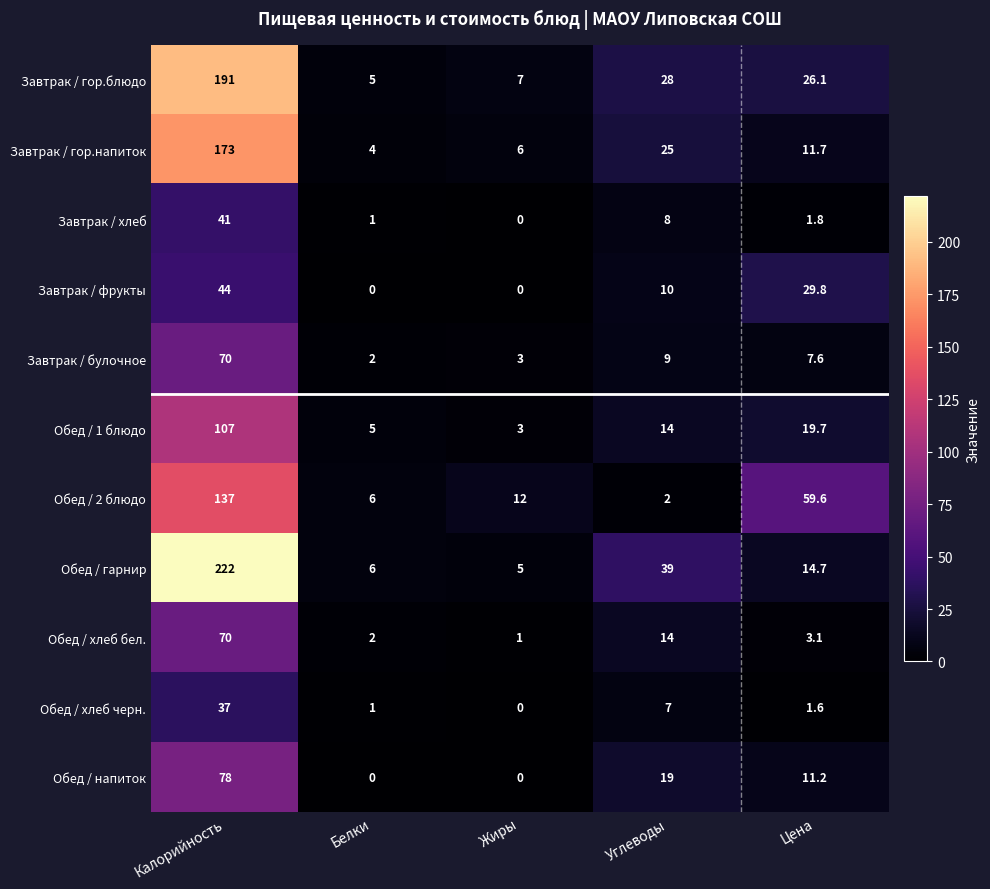

What is the greatest value displayed?

222.0